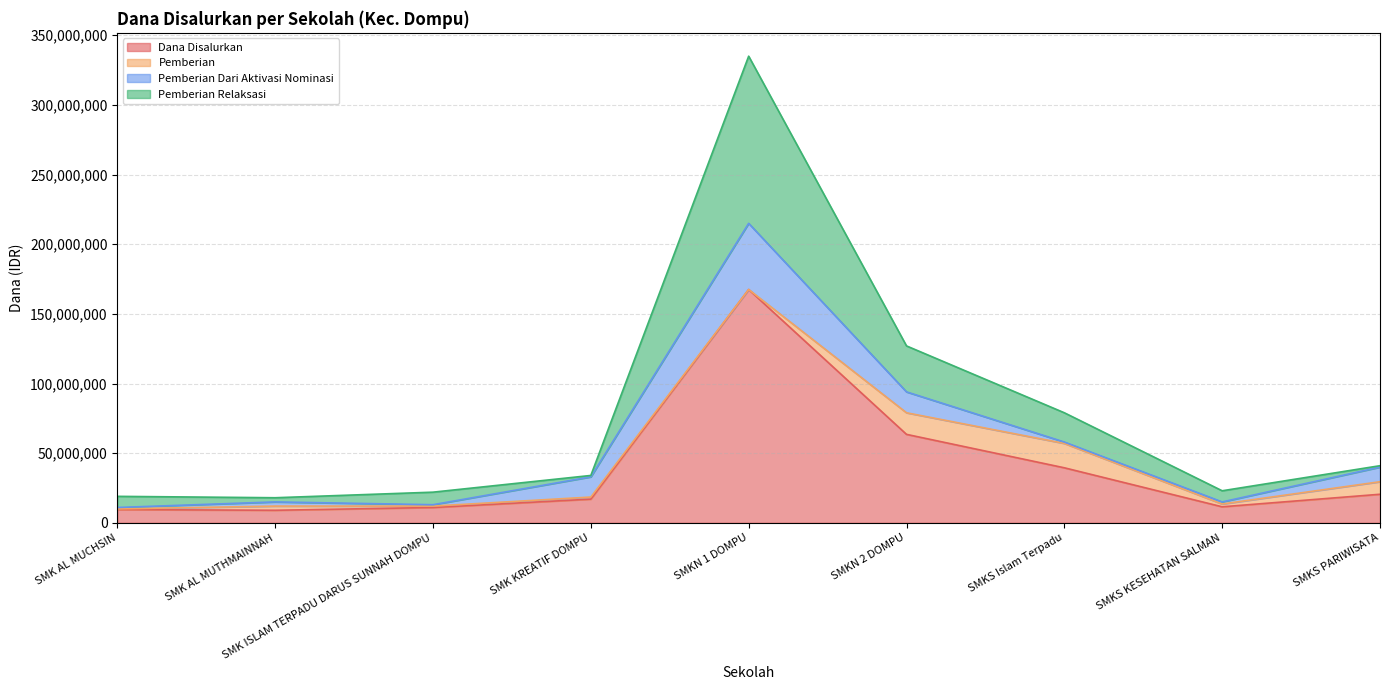

At which label does Pemberian Relaksasi first exceed 34000000?

SMKN 1 DOMPU